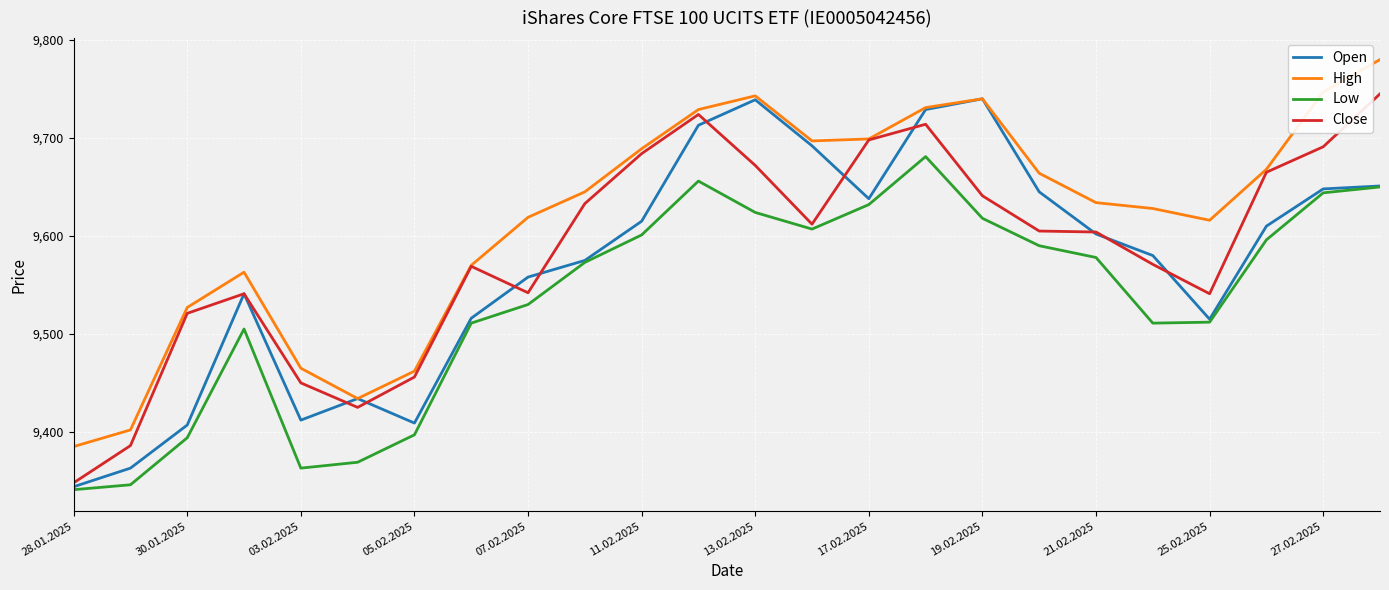

Which series has the largest total across all categories?

High